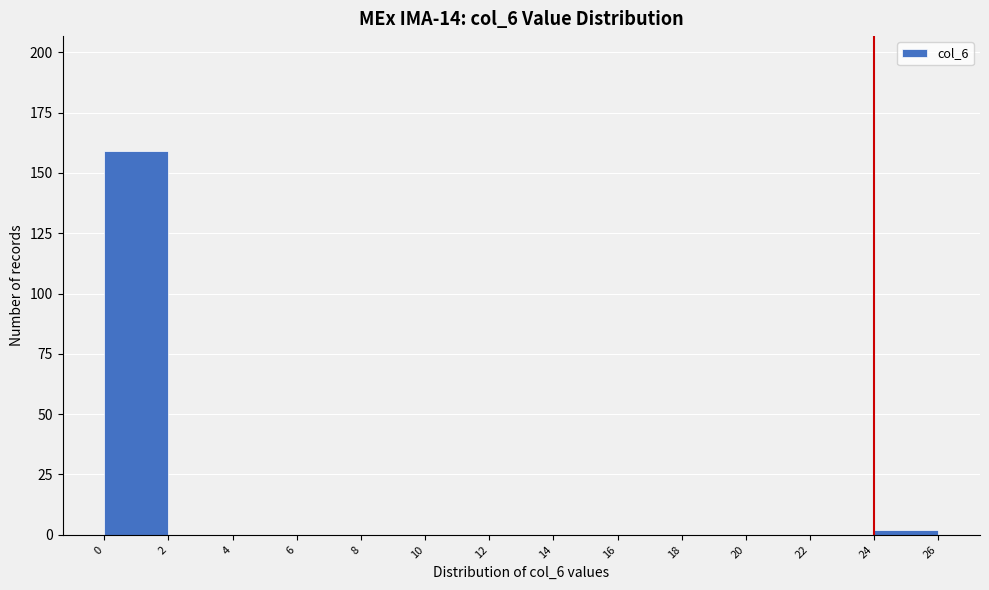

Reading left to right, transcribe this chart: for each bar, give the range it covers on the x-axis and its height. The values are not printed on the chart, so give them approximately, as read against the axis.

0 to 2: 160
2 to 4: 0
4 to 6: 0
6 to 8: 0
8 to 10: 0
10 to 12: 0
12 to 14: 0
14 to 16: 0
16 to 18: 0
18 to 20: 0
20 to 22: 0
22 to 24: 0
24 to 26: under 5